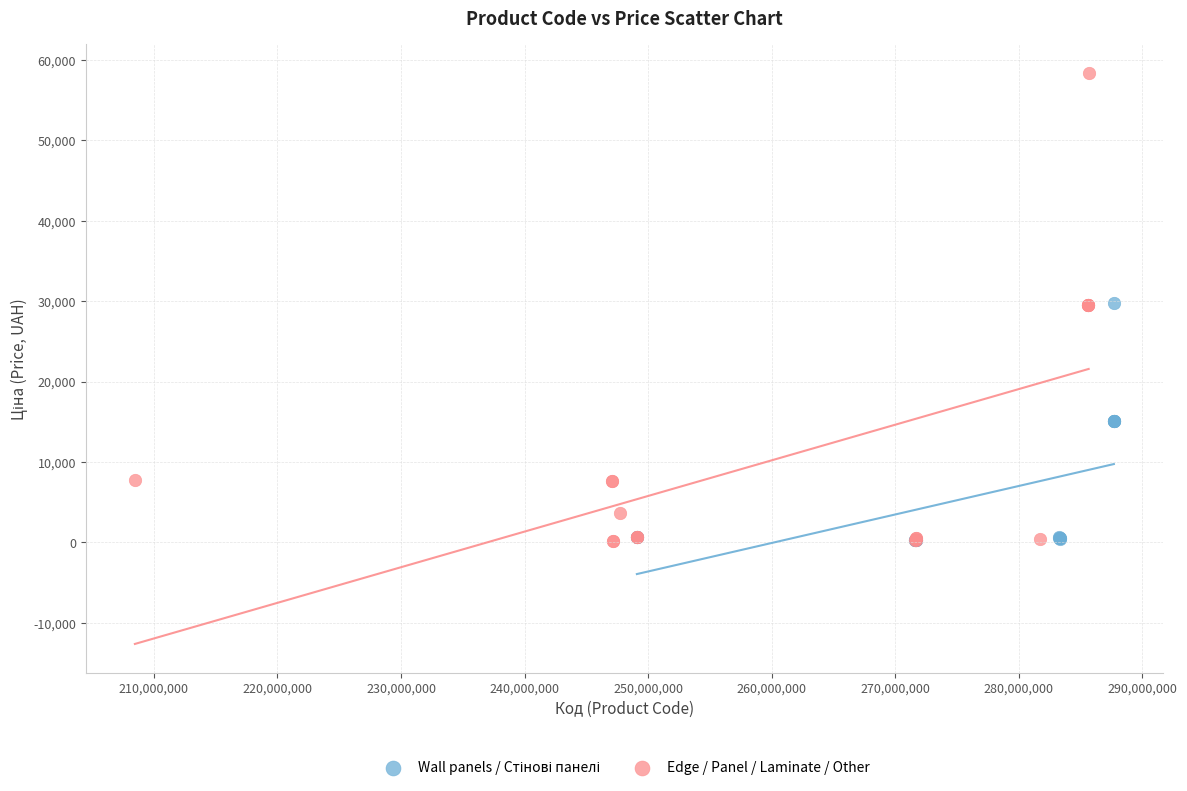

Which series has the widest spread of Y values?

Edge / Panel / Laminate / Other